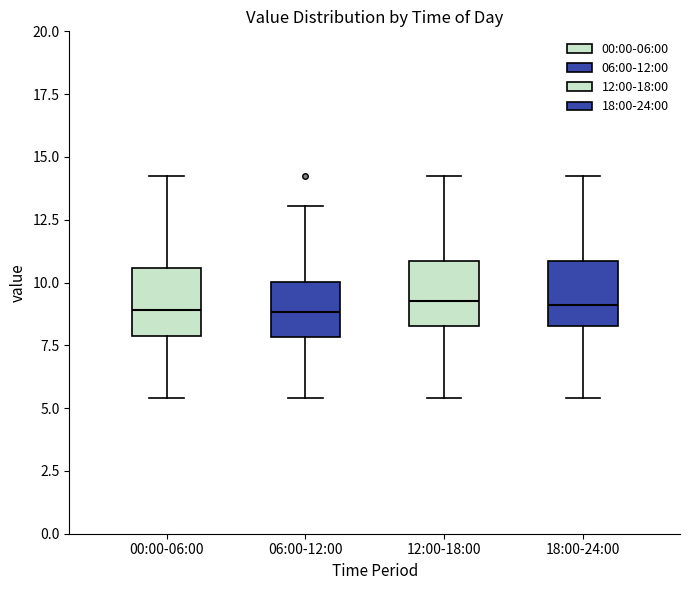

Where is the upper edge of the box for 00:00-06:00 on the y-axis? The values are not printed on the chart, so give them approximately, as read against the axis.

10.5